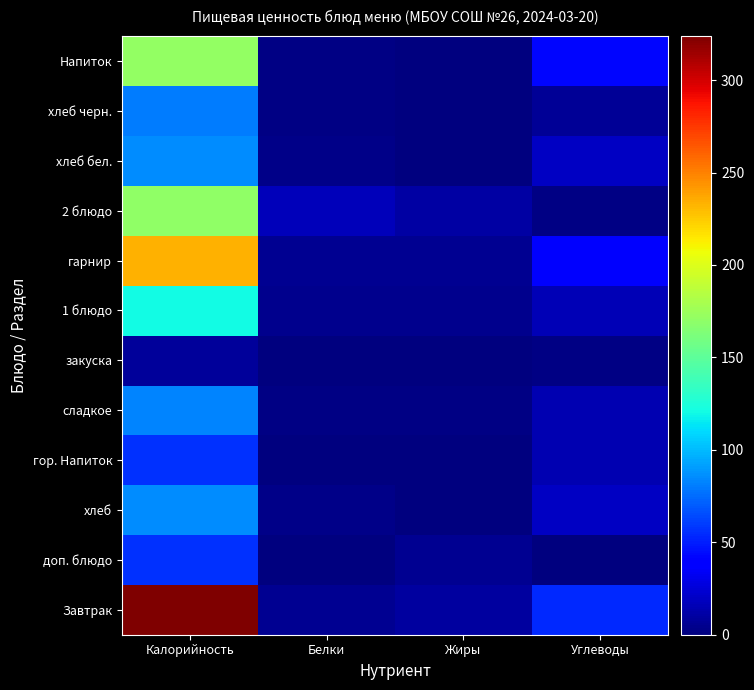

At how many categories does at least one series exceed 70?

1